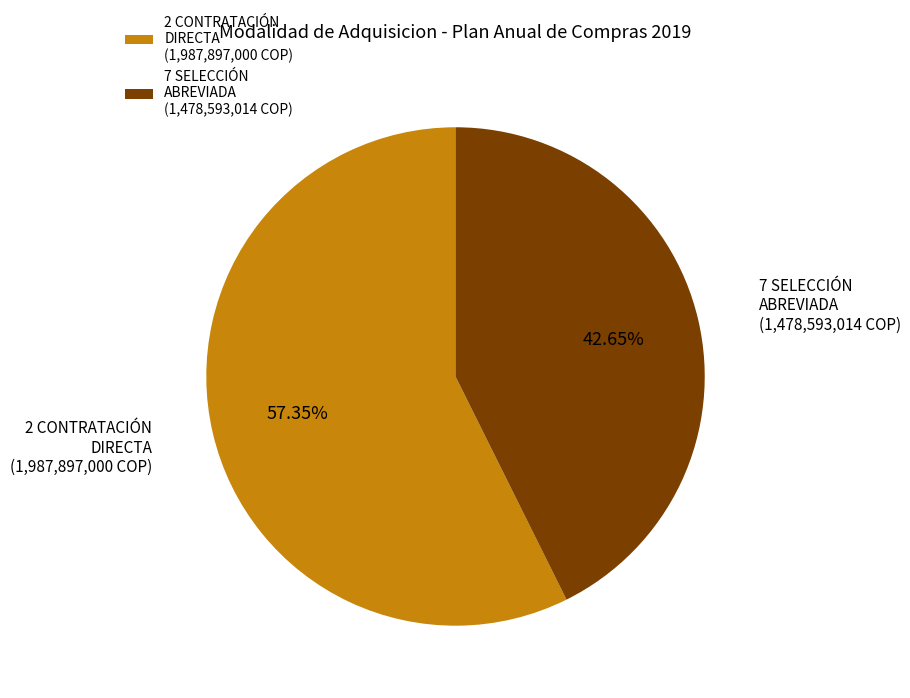

Combined, do 2 CONTRATACIÓN DIRECTA (1,987,897,000 COP) and 7 SELECCIÓN ABREVIADA (1,478,593,014 COP) account for over 50%?

Yes